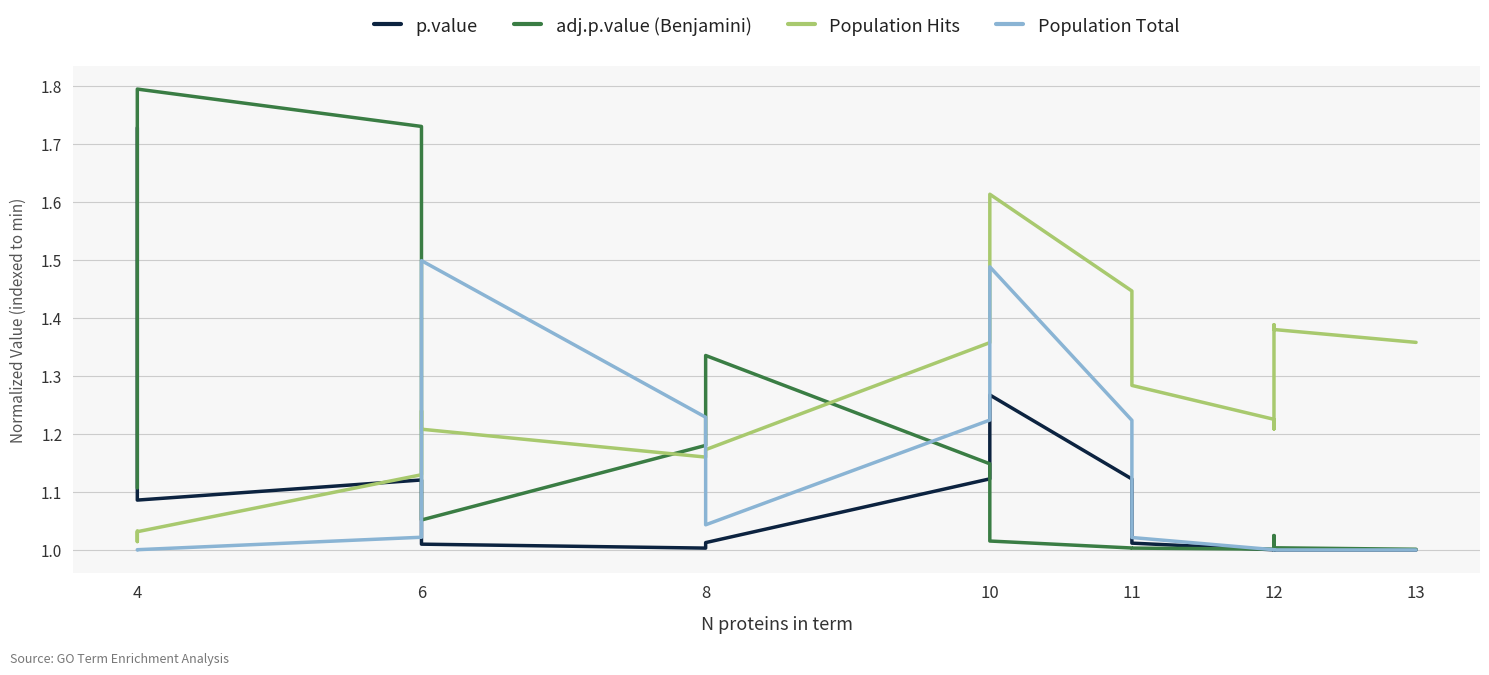

True or false: adj.p.value (Benjamini) has a value of 1.4 at 12.

False